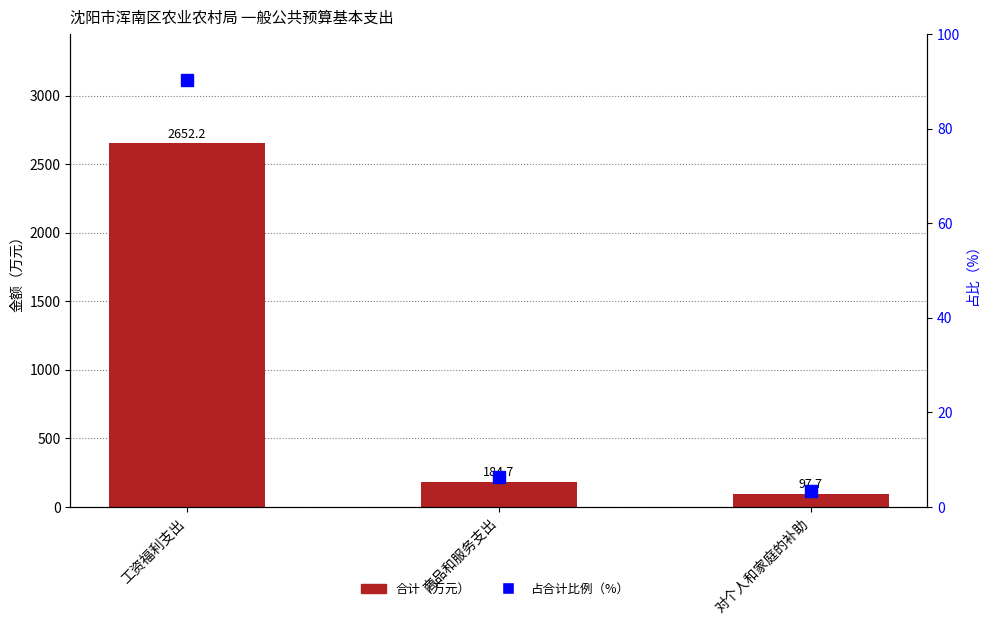

Is the value of 合计 at 商品和服务支出 greater than the value of 占合计比例（%） at 对个人和家庭的补助?

Yes